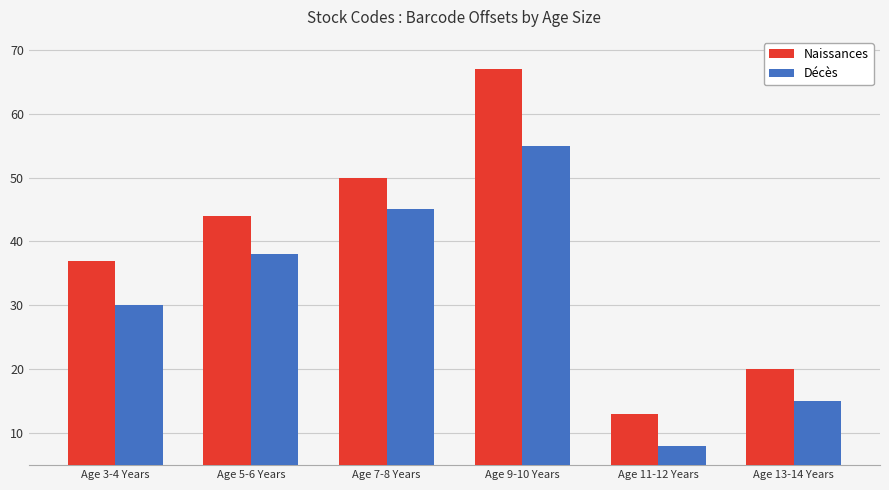

Between Age 3-4 Years and Age 11-12 Years, which series saw the biggest shift?

Naissances